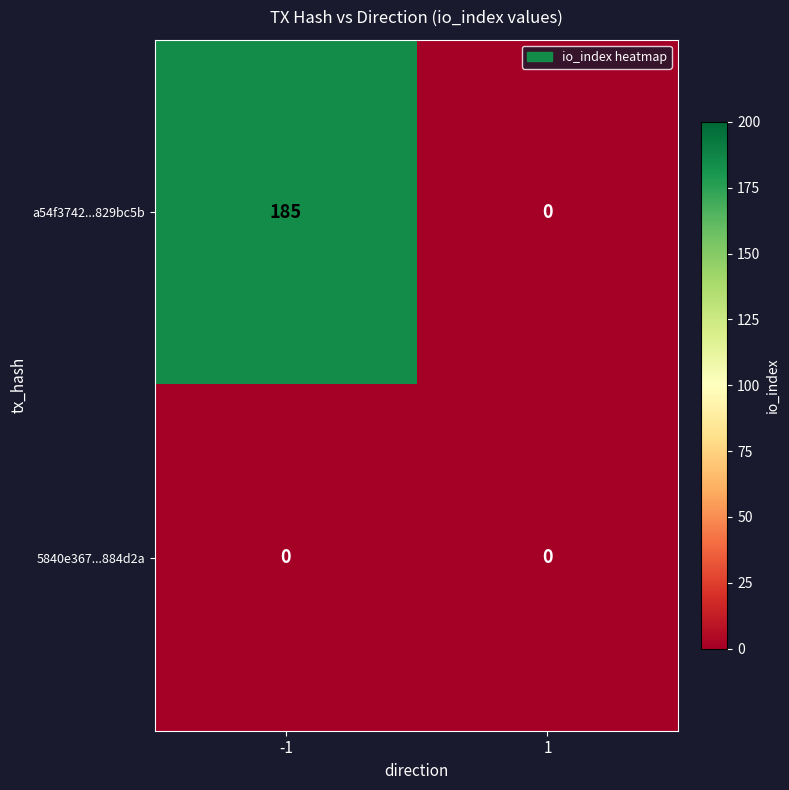

Is it true that a54f3742...829bc5b equals 185 at -1?

True